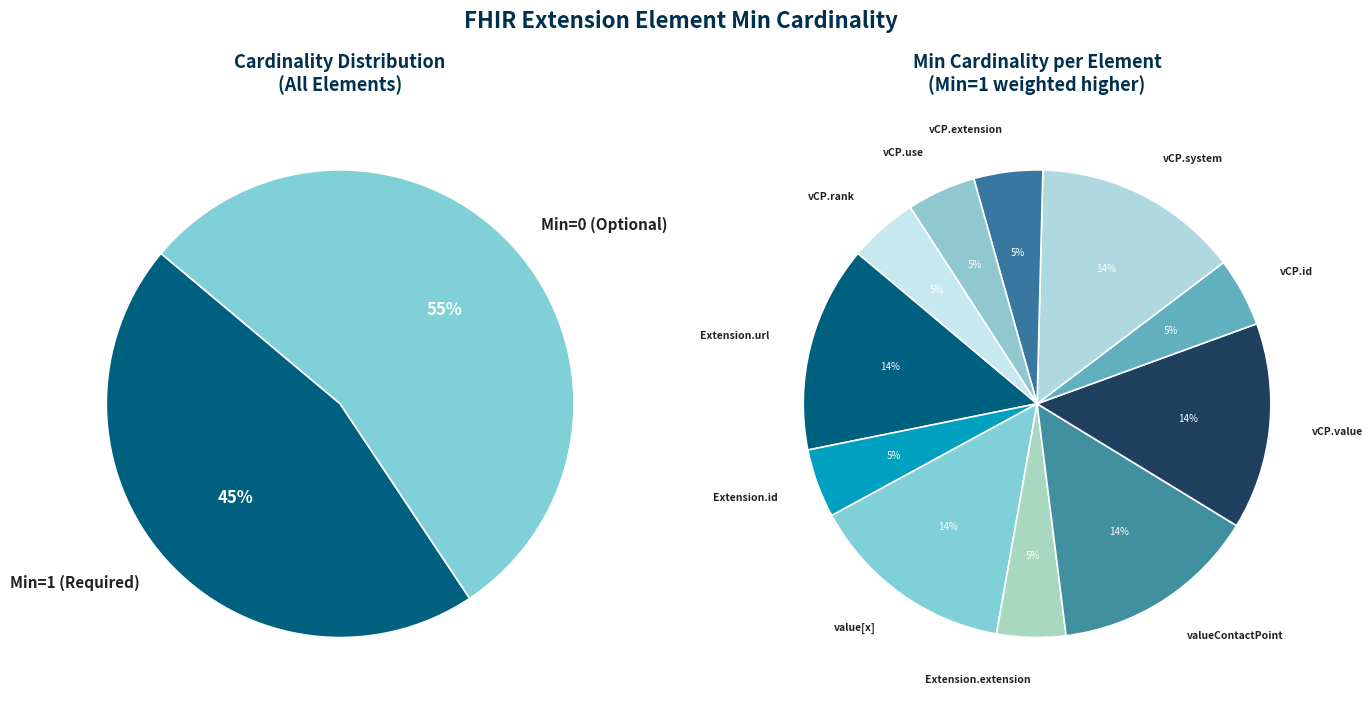

What is the smallest slice in the pie chart?

Extension.id